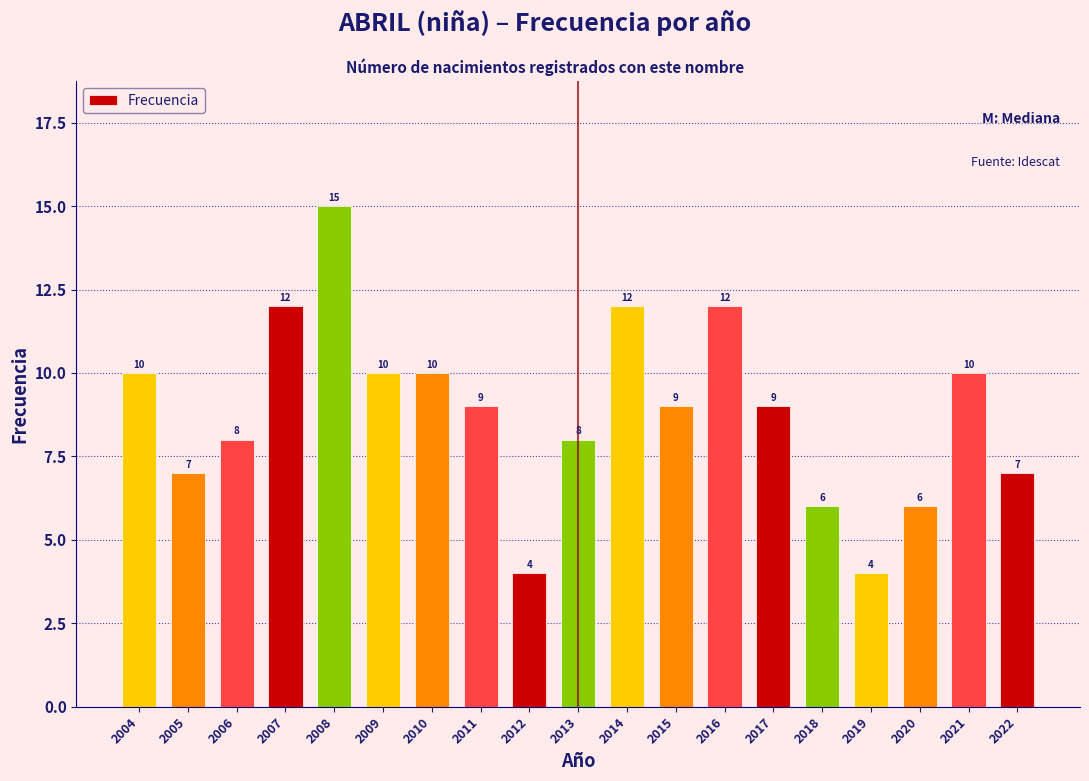

Reading left to right, extract all data points from this chart.

10	7	8	12	15	10	10	9	4	8	12	9	12	9	6	4	6	10	7